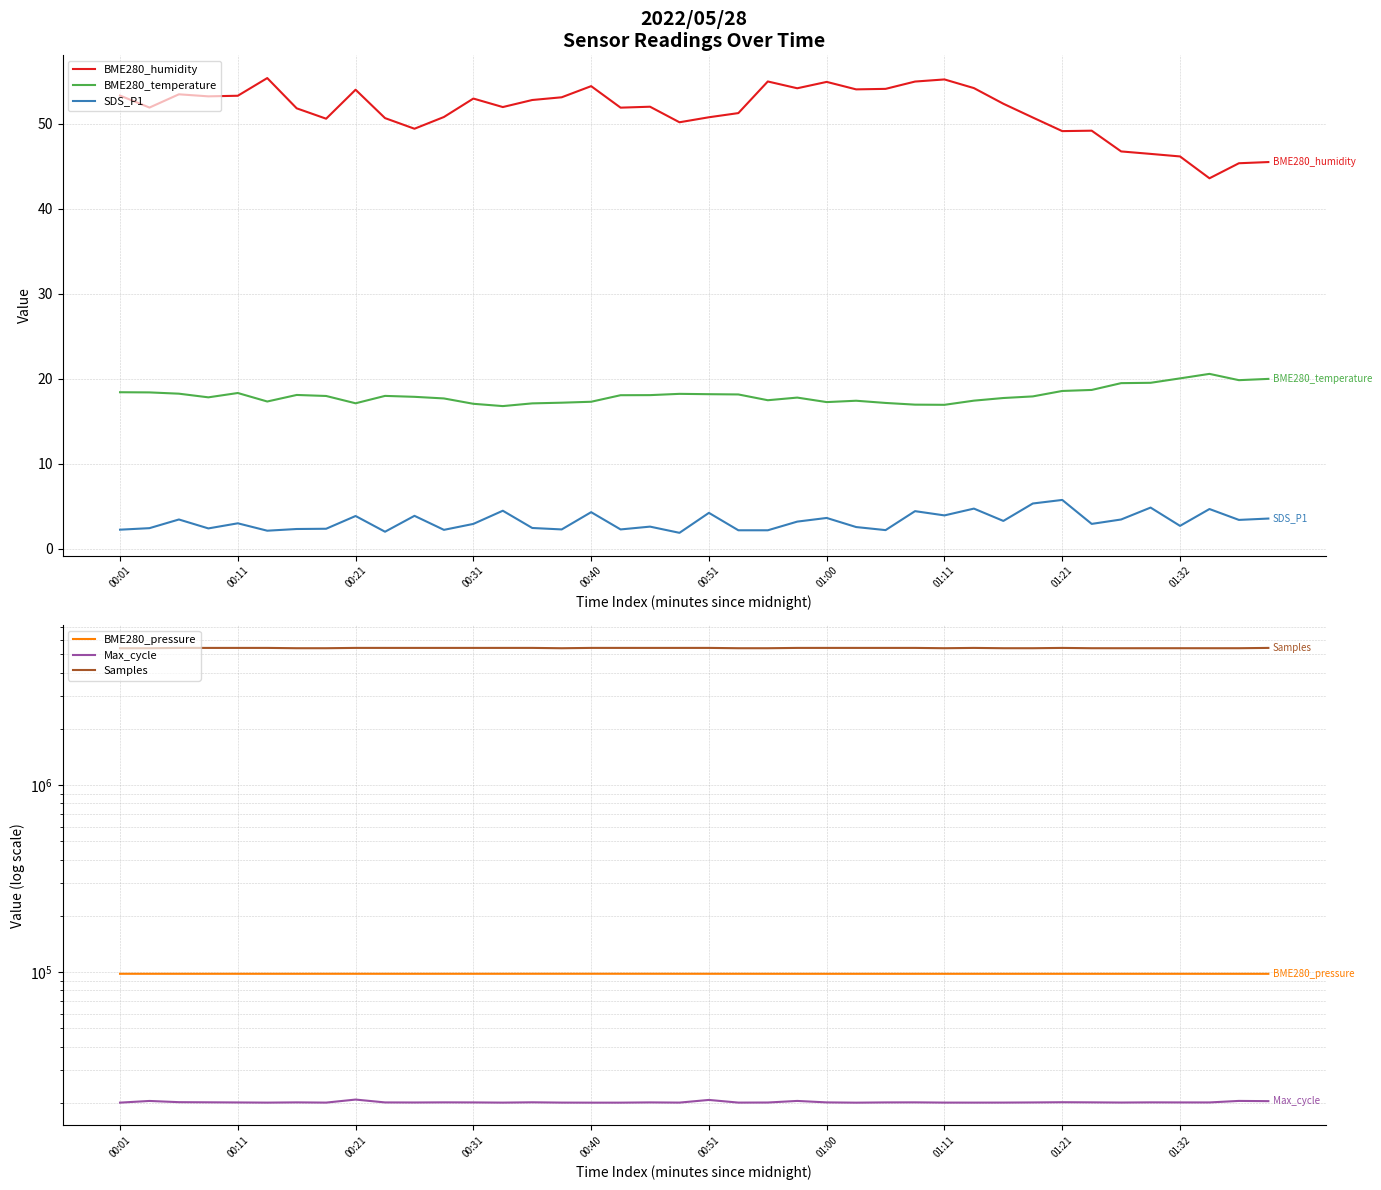

List the series in order of their peak value, lowest first.

SDS_P1, BME280_temperature, BME280_humidity, Max_cycle, BME280_pressure, Samples